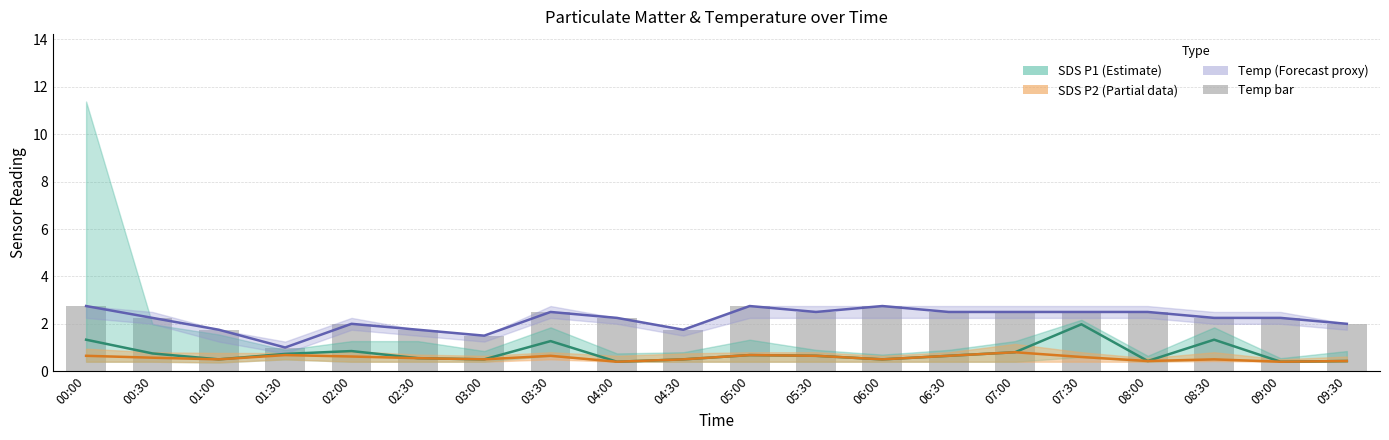

What is the total value across all series at 02:00?

5.5